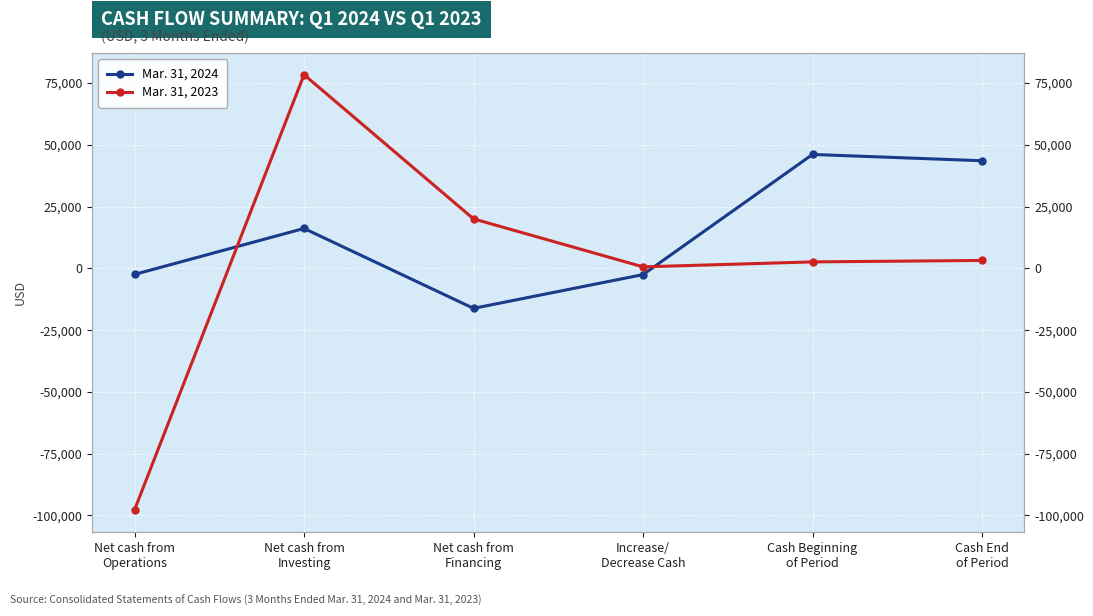

Reading left to right, list all the values displayed in this chart.

Mar. 31, 2024: Net cash from
Operations=-2469	Net cash from
Investing=16126	Net cash from
Financing=-16201	Increase/
Decrease Cash=-2544	Cash Beginning
of Period=46069	Cash End
of Period=43525
Mar. 31, 2023: Net cash from
Operations=-97746	Net cash from
Investing=78334	Net cash from
Financing=20000	Increase/
Decrease Cash=588	Cash Beginning
of Period=2595	Cash End
of Period=3183